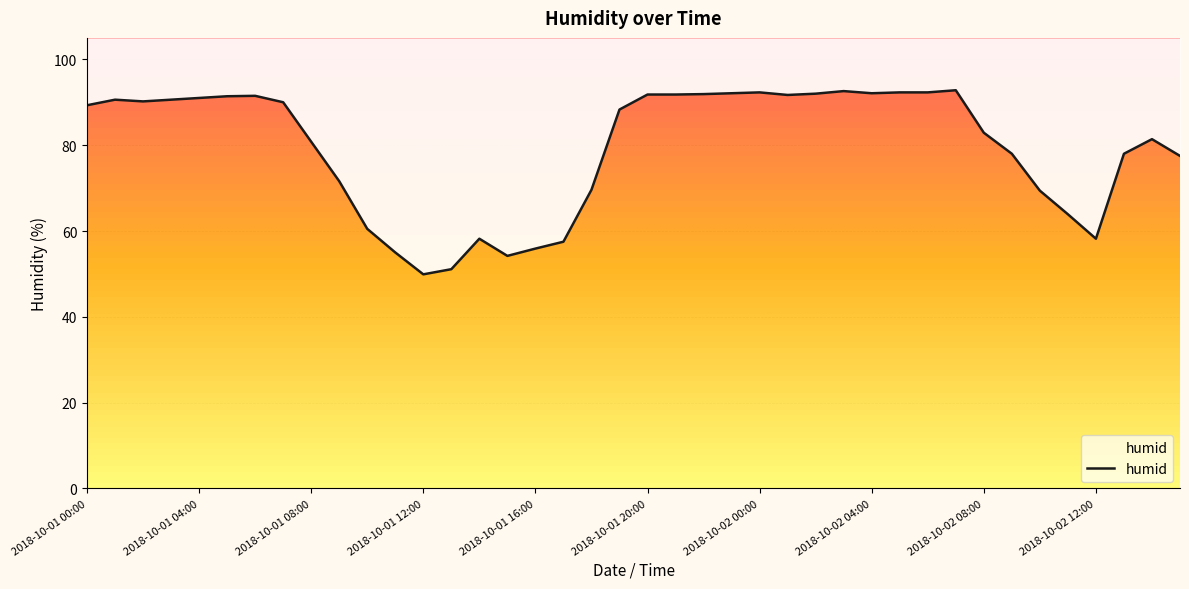

Count the number of values greater than 89.

20